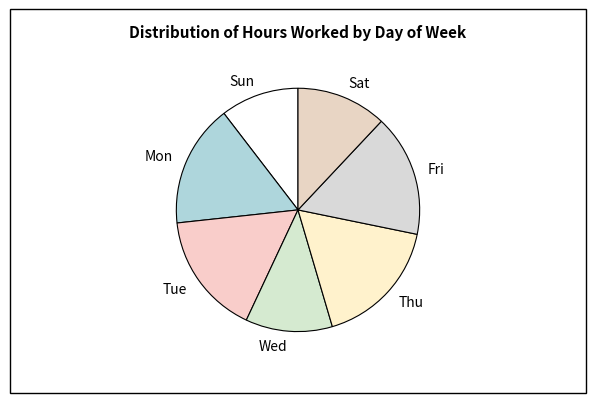

Combined, do Tue and Mon account for over 50%?

No